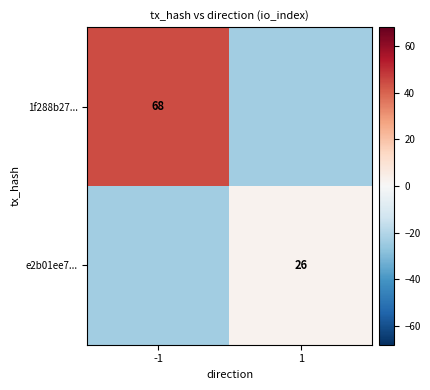

Is it true that e2b01ee7... equals 26.0 at 1?

True